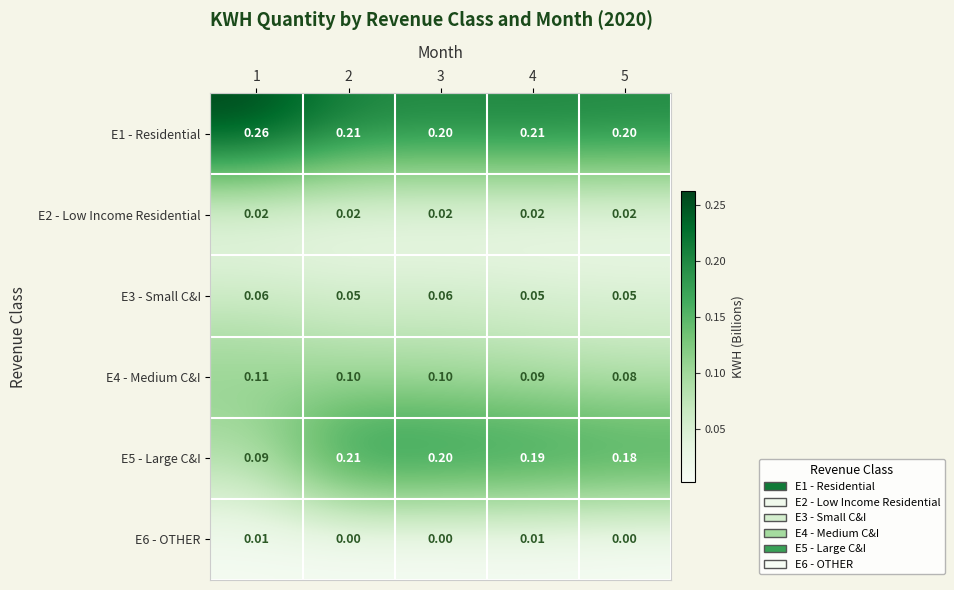

Is the value of E4 - Medium C&I at 4 greater than the value of E2 - Low Income Residential at 3?

Yes